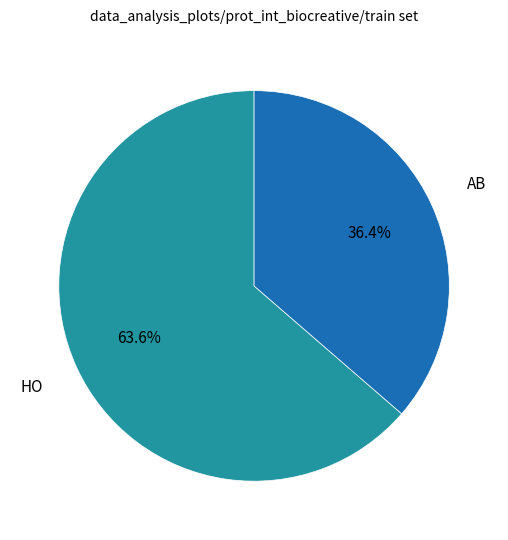

Is there any slice that represents more than half of the pie?

Yes